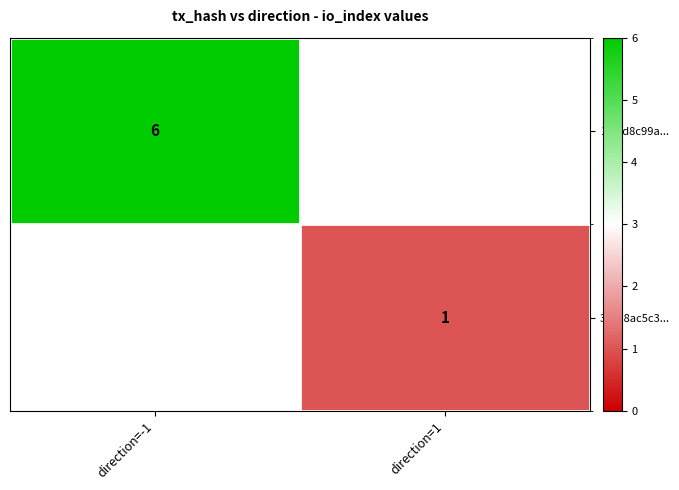

Is the value of 3e538ac5c3... at direction=1 greater than the value of 1f41d8c99a... at direction=-1?

No